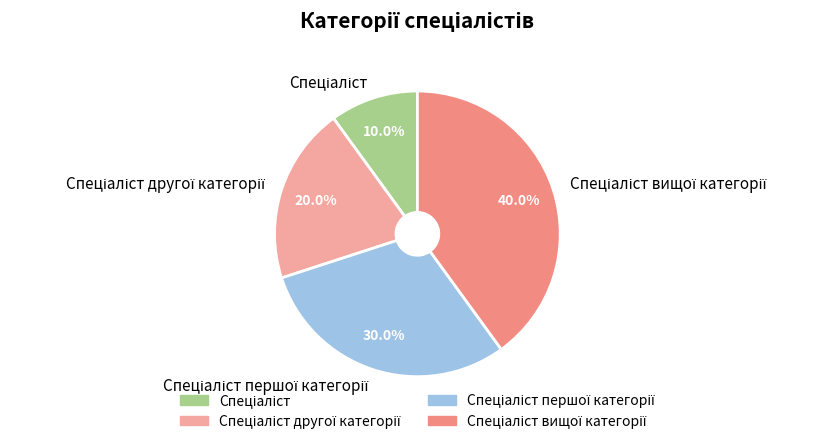

How many segments does this pie chart have?

4